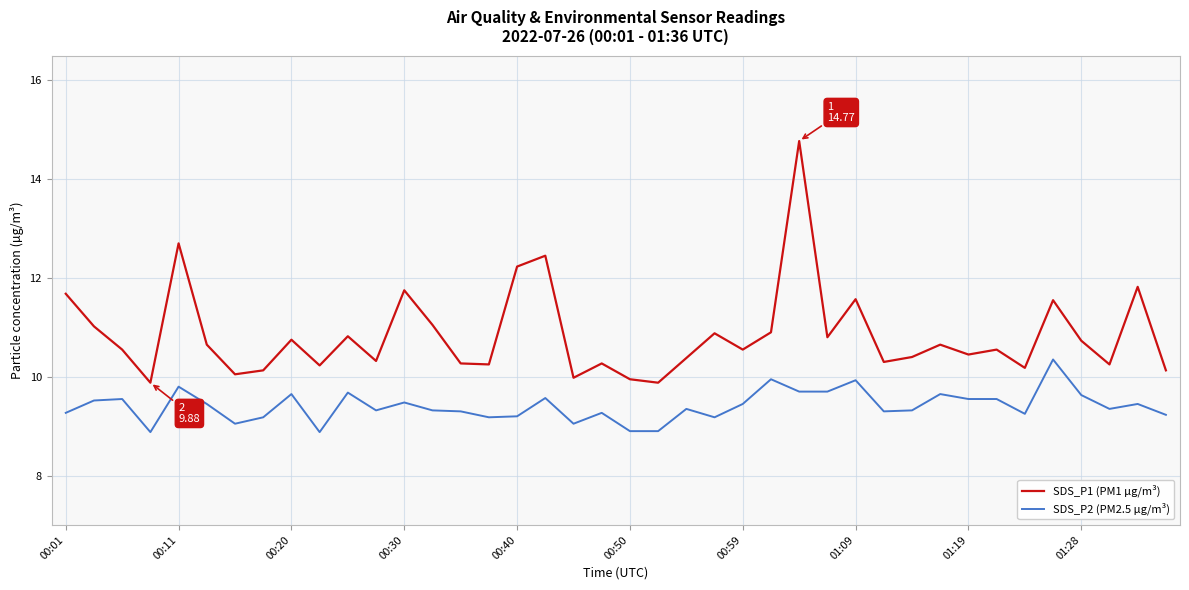

What is the highest value of the SDS_P1 (PM1 µg/m³) series?

14.8